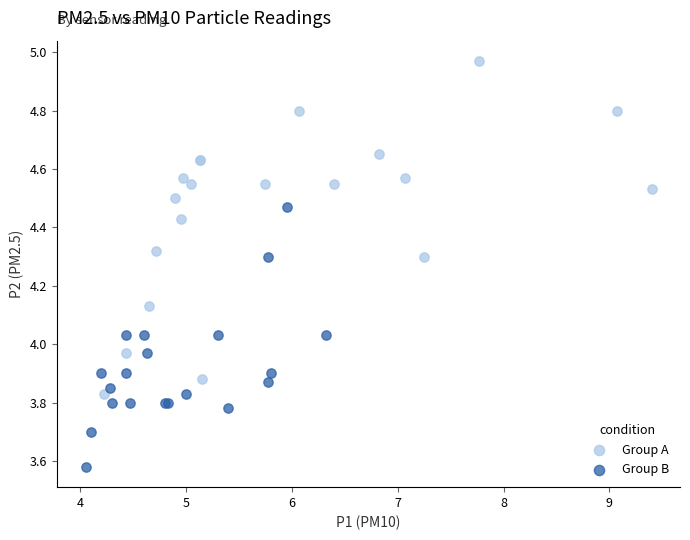

Which series reaches the minimum Y coordinate?

Group B